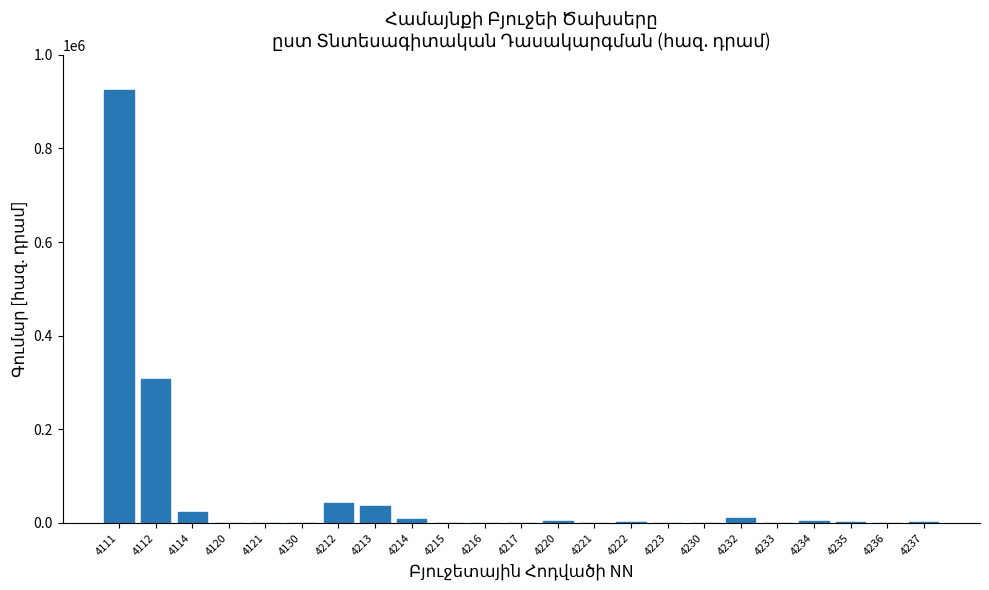

What is the greatest value displayed?

924008.8